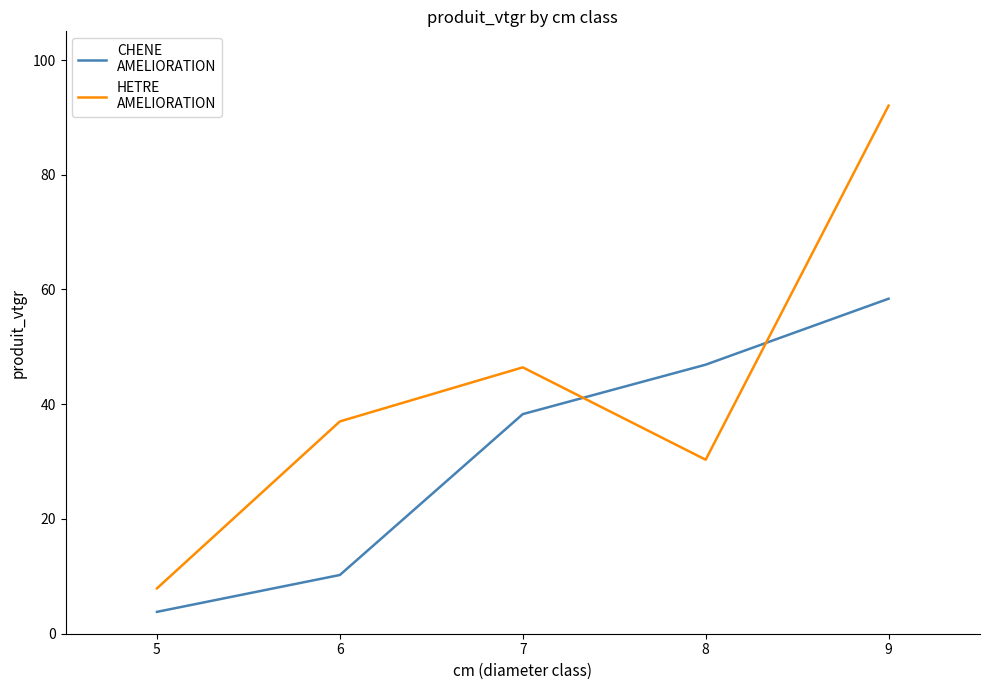

What is the maximum value shown in the chart?

92.0